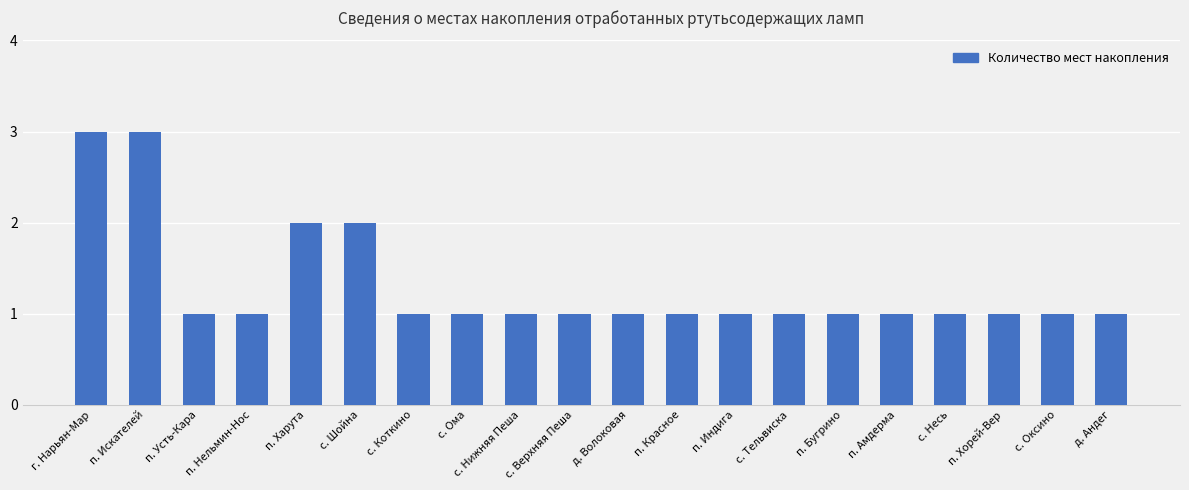

Does the chart contain stacked bars?

No